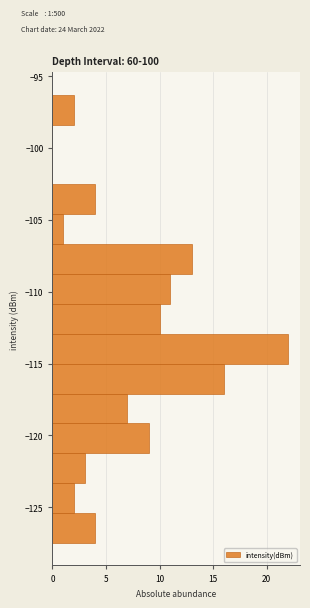

Which range on the y-axis has the longest bar?

-115.0 to -113.0